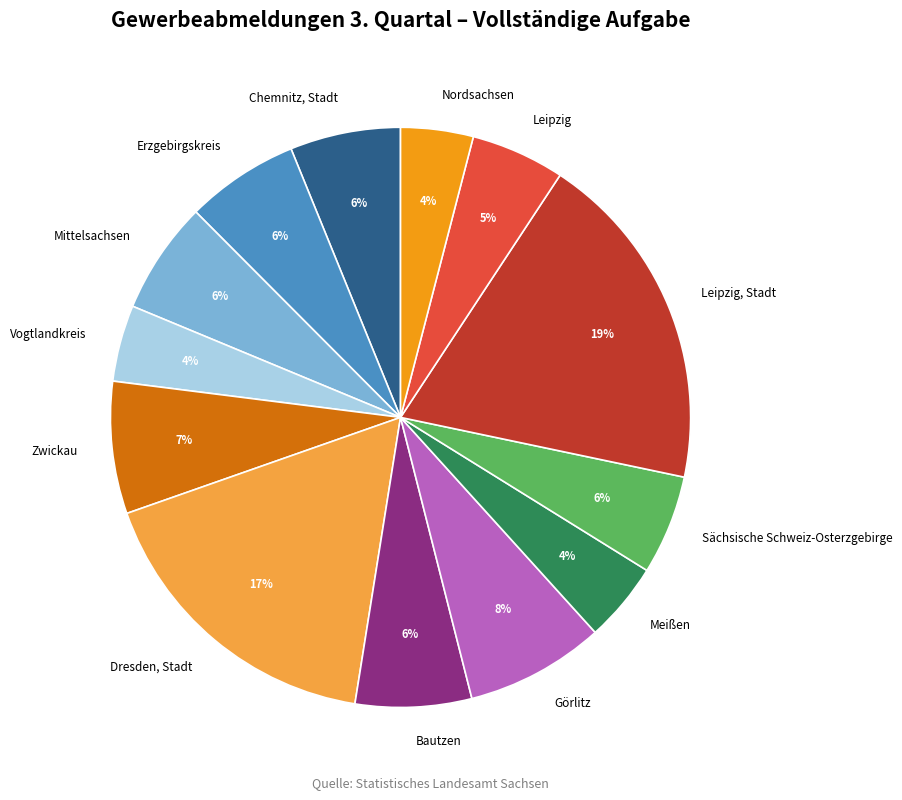

How many segments does this pie chart have?

13